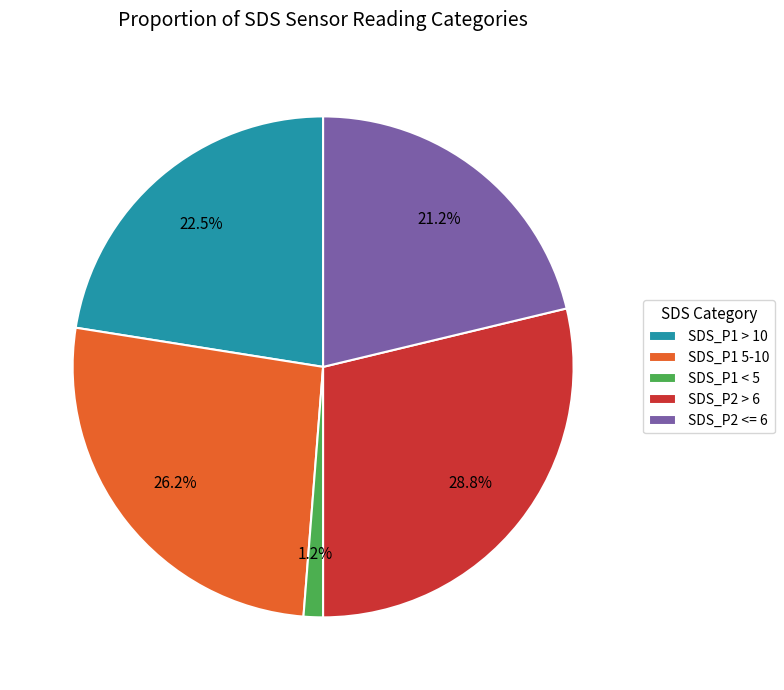

Does any single category account for the majority?

No